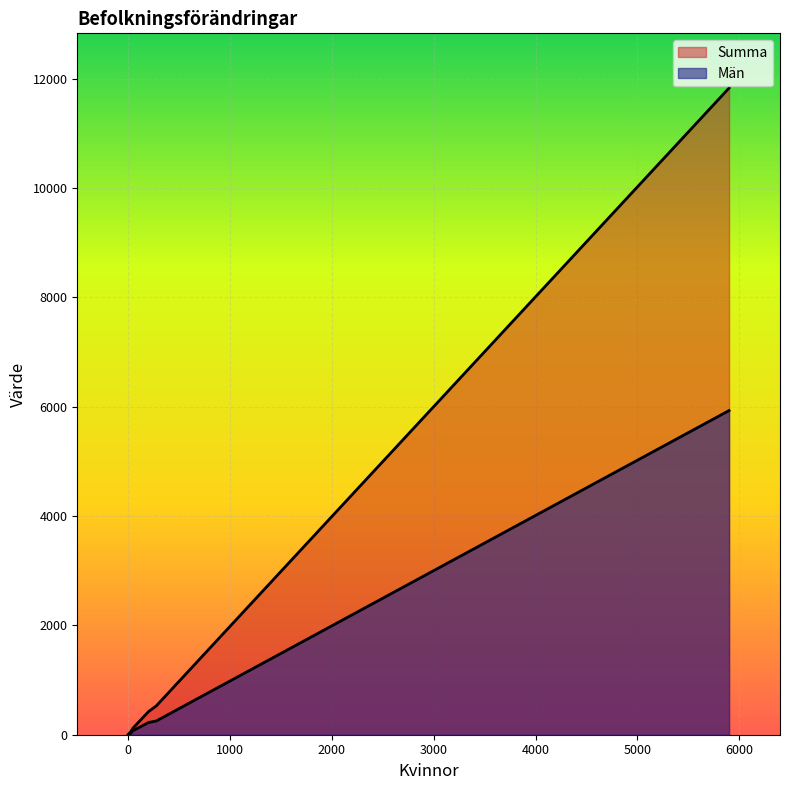

How many values in the Summa series exceed 100?

4